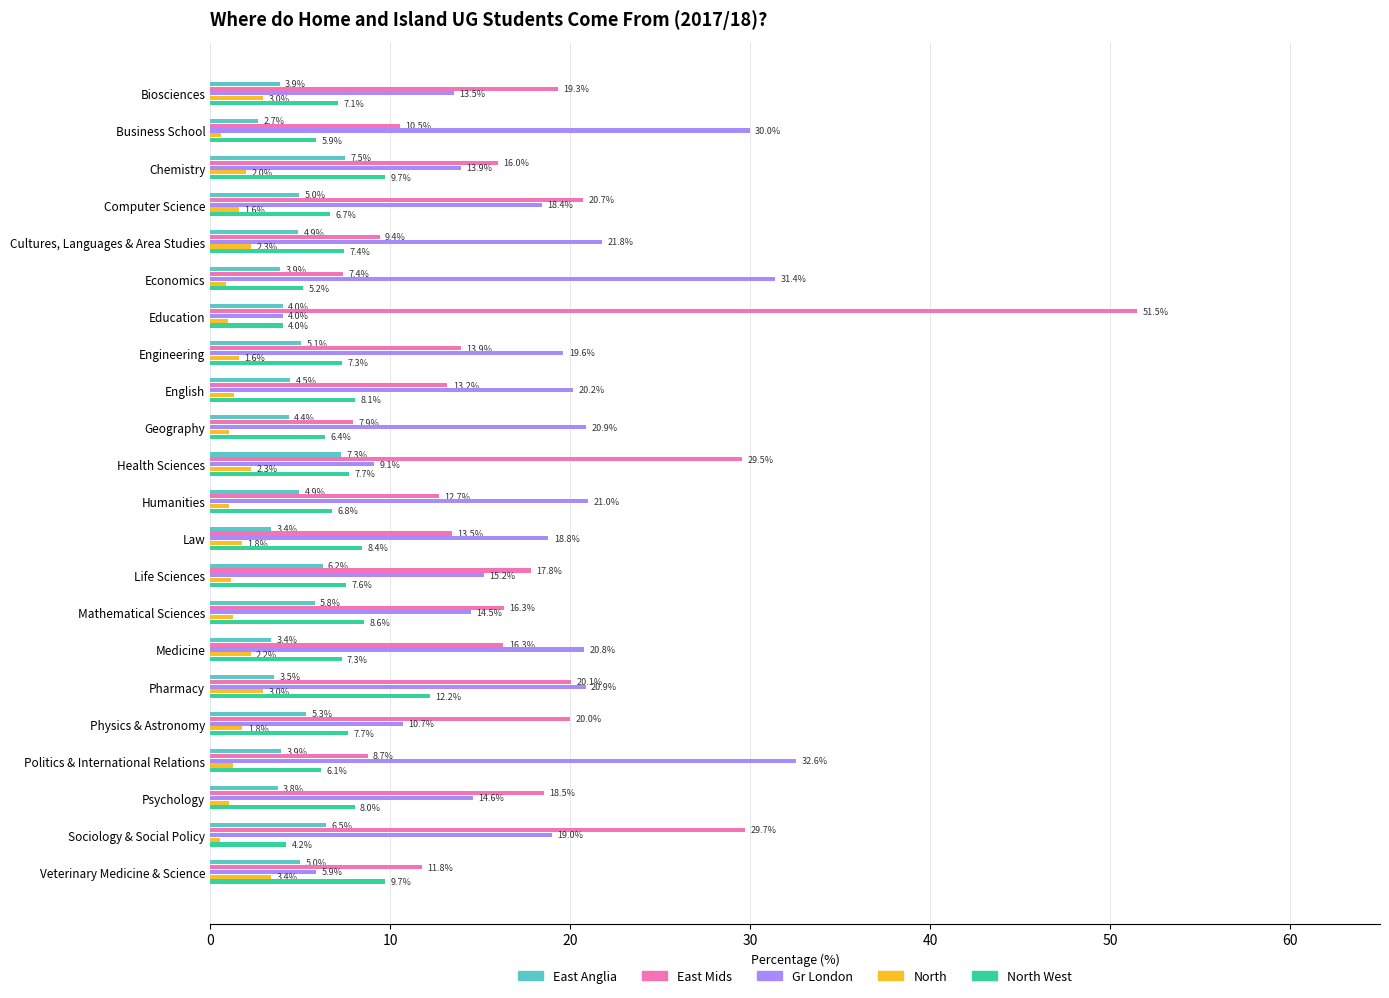

What is the difference between the highest and lowest values at Psychology?

17.5